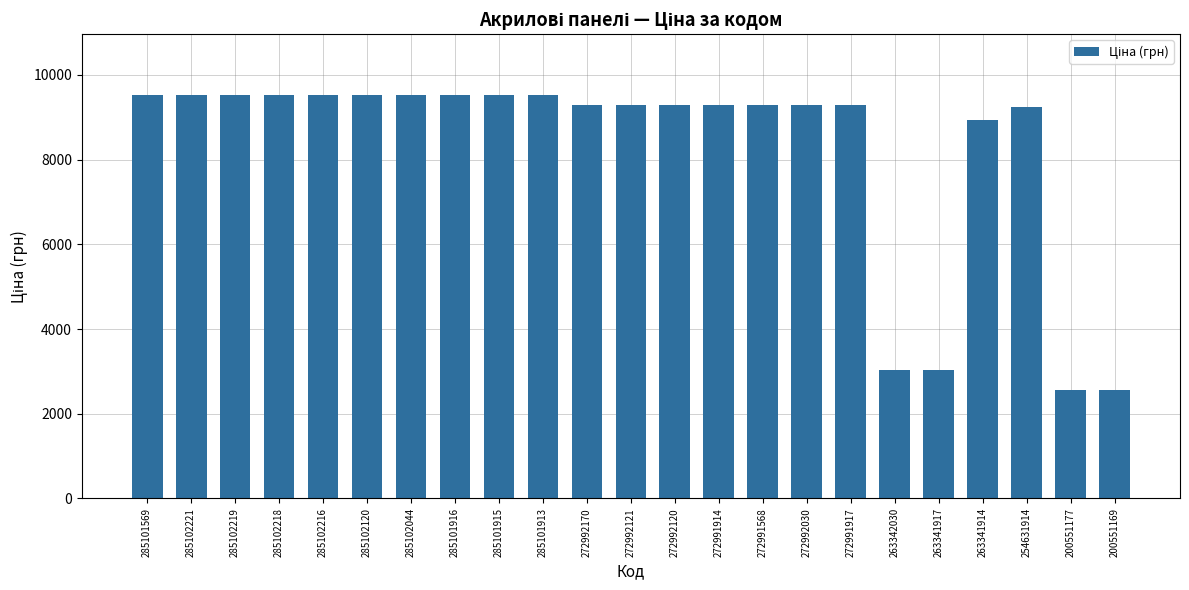

Read the value at 285101913.

9531.7